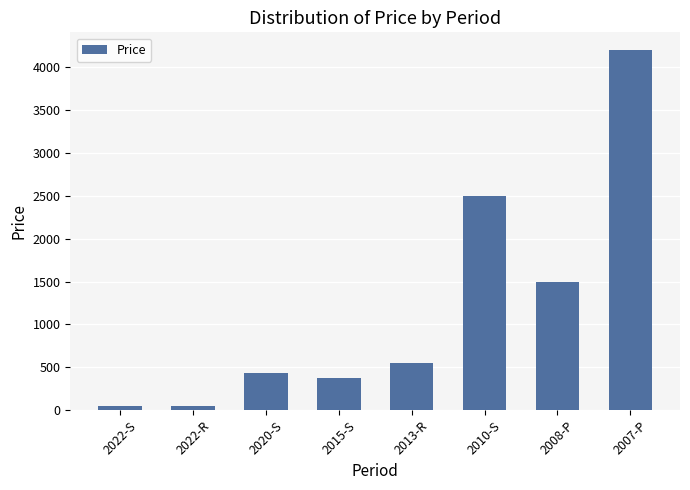

True or false: the data shows 5659 at 2007-P.

False